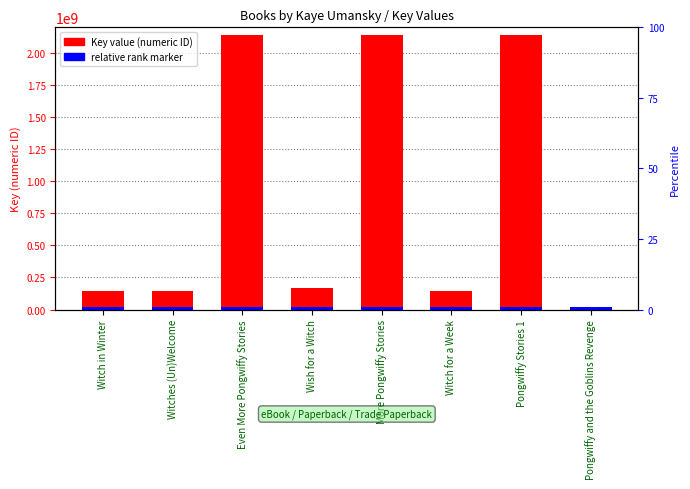

Reading left to right, list all the values displayed in this chart.

Key value: Witch in Winter=144942959.0	Witches (Un)Welcome=144156943.0	Even More Pongwiffy Stories=2141917052.0	Wish for a Witch=167434080.0	More Pongwiffy Stories=2141089255.0	Witch for a Week=144499622.0	Pongwiffy Stories 1=2141916922.0	Pongwiffy and the Goblins Revenge=1948896.0
relative rank: Witch in Winter=21419170.5	Witches (Un)Welcome=21419170.5	Even More Pongwiffy Stories=21419170.5	Wish for a Witch=21419170.5	More Pongwiffy Stories=21419170.5	Witch for a Week=21419170.5	Pongwiffy Stories 1=21419170.5	Pongwiffy and the Goblins Revenge=21419170.5